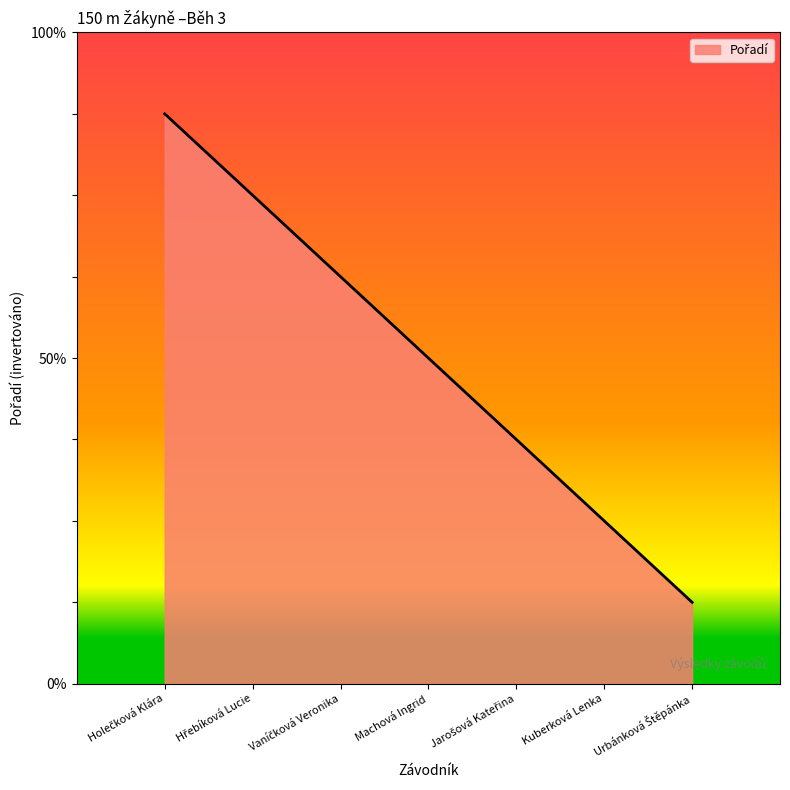

List the labels in order of value, largest first.

Holečková Klára, Hřebíková Lucie, Vaníčková Veronika, Machová Ingrid, Jarošová Kateřina, Kuberková Lenka, Urbánková Štěpánka